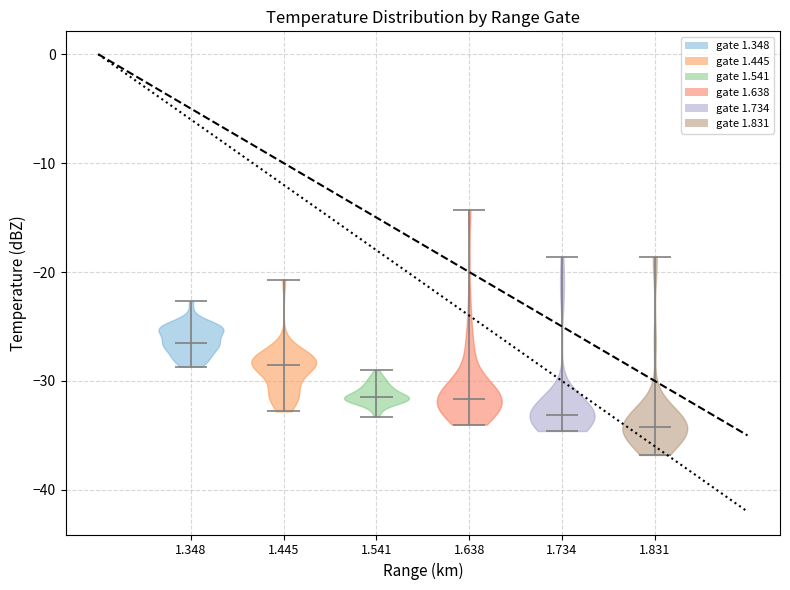

Reading left to right, read every violin against the y-axis: where its median line is, and the lowest and highest points it reaches. The values are not printed on the chart, so give them approximately, as read against the axis.

1.348: median line -26, lowest point -29, highest point -23
1.445: median line -29, lowest point -33, highest point -21
1.541: median line -31, lowest point -33, highest point -29
1.638: median line -32, lowest point -34, highest point -14
1.734: median line -33, lowest point -35, highest point -19
1.831: median line -34, lowest point -37, highest point -19